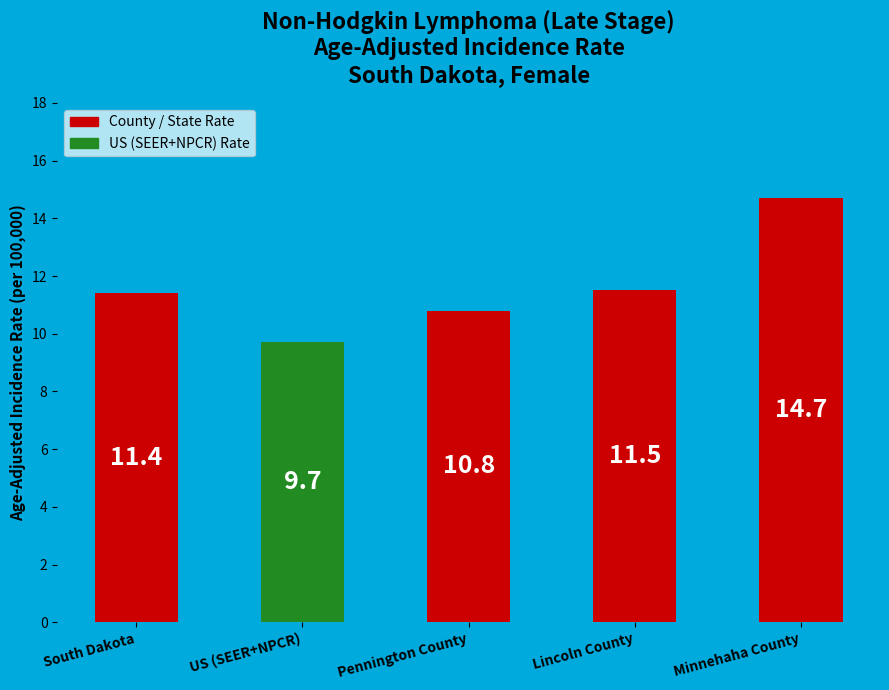

The value at Pennington County is 10.8. True or false?

True